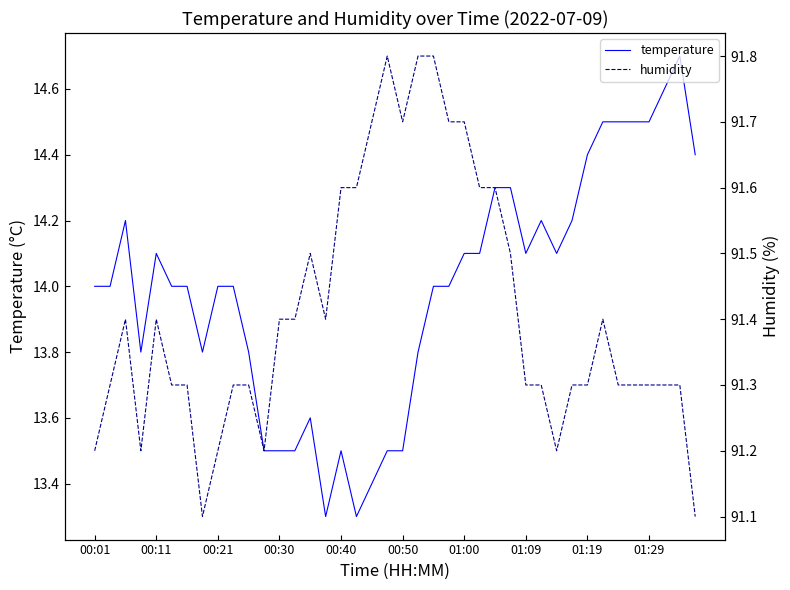

What is the sum of all humidity values?

3656.4